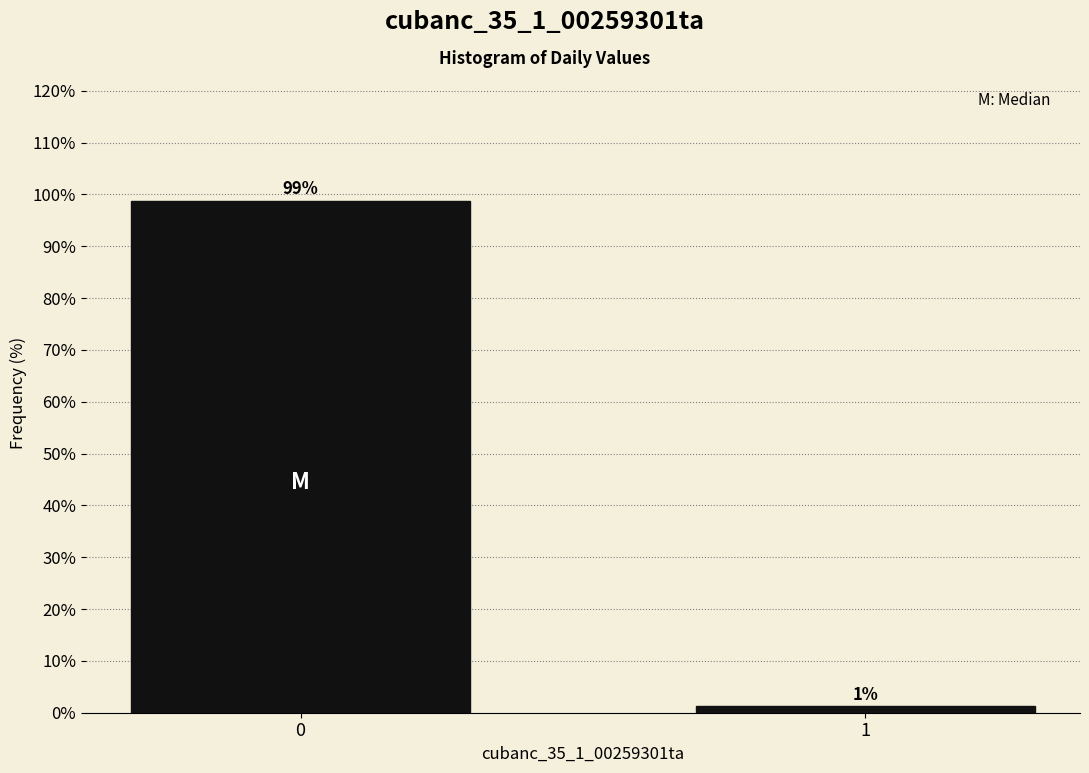

What is the approximate value at 0?

98.7